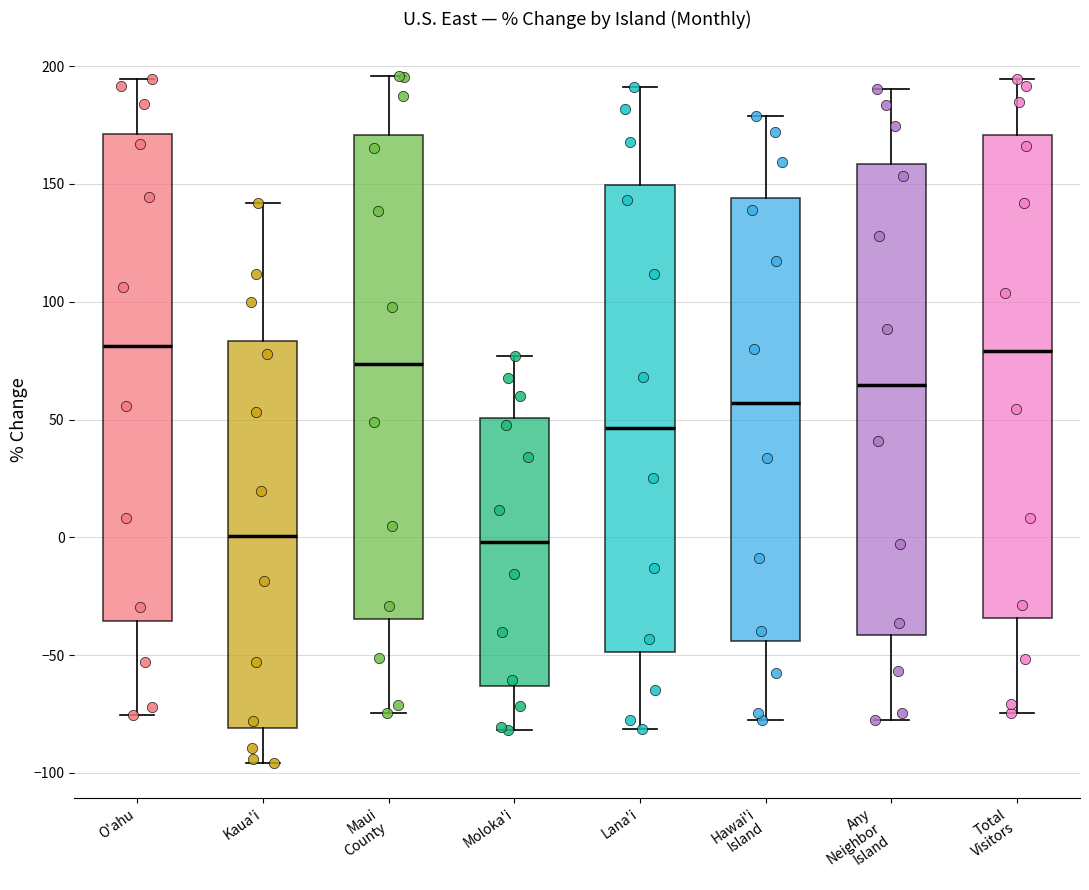

Reading left to right, transcribe this box plot: for each box, give where its median line is, the range the box spans, and where its two whiskers end, as read against the y-axis. The values are not printed on the chart, so give them approximately, as read against the axis.

O'ahu: median 80, box -35 to 170, whiskers -75 to 195
Kaua'i: median 0, box -80 to 85, whiskers -95 to 140
Maui County: median 75, box -35 to 170, whiskers -75 to 195
Moloka'i: median 0, box -65 to 50, whiskers -80 to 75
Lana'i: median 45, box -50 to 150, whiskers -80 to 190
Hawai'i Island: median 55, box -45 to 145, whiskers -75 to 180
Any Neighbor Island: median 65, box -40 to 160, whiskers -80 to 190
Total Visitors: median 80, box -35 to 170, whiskers -75 to 195